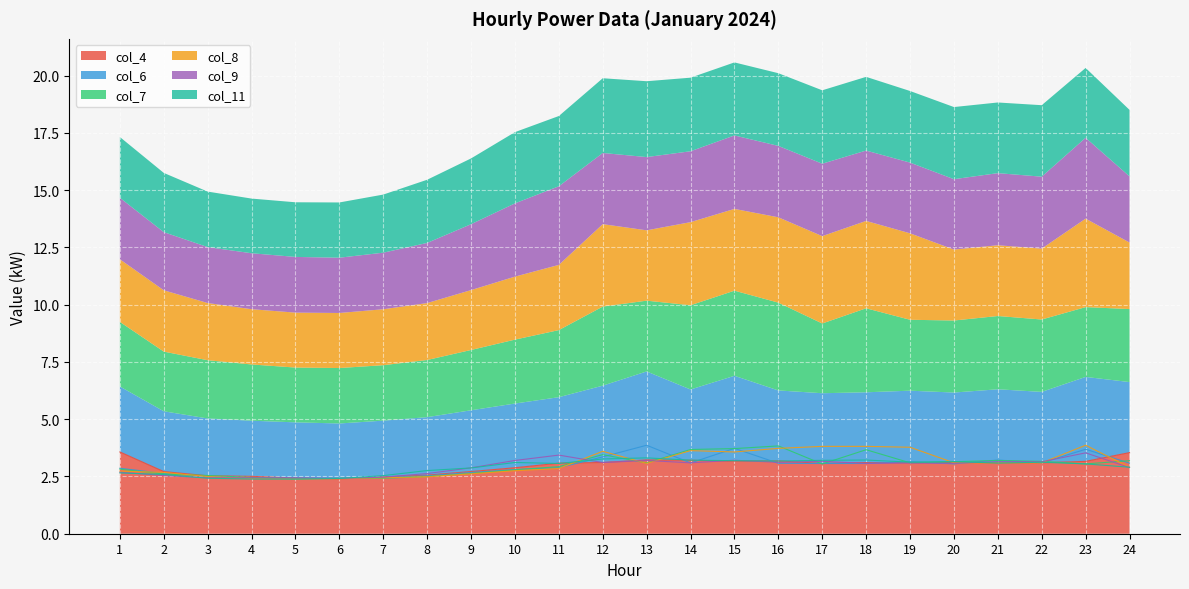

What is the maximum value shown in the chart?

3.9